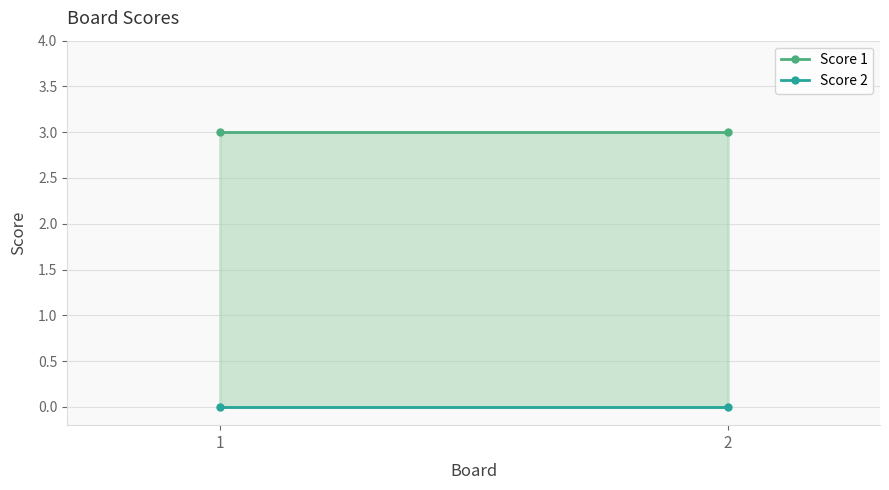

Which series has the largest total across all categories?

Score 1